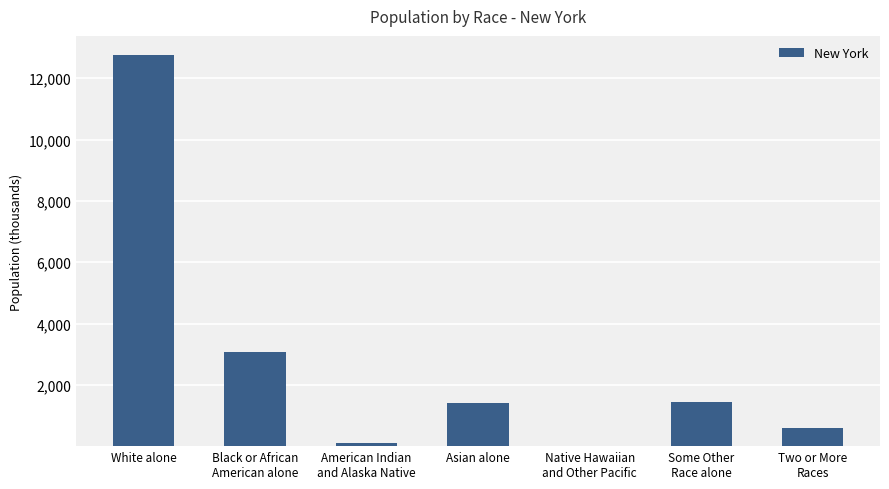

The chart shows a value of 12741.0 at White alone. True or false?

True